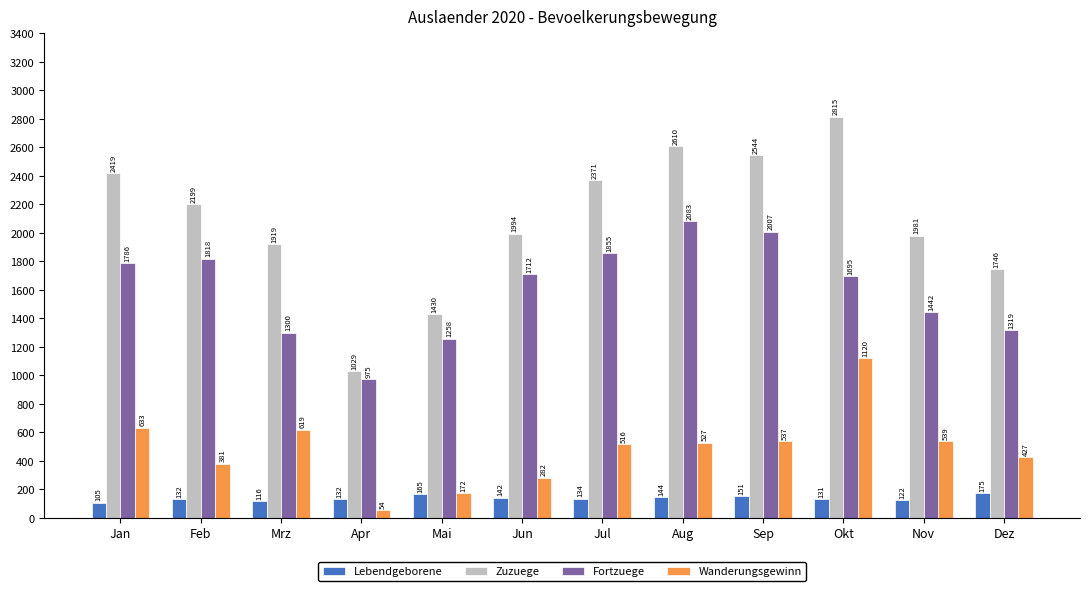

Reading left to right, list all the values displayed in this chart.

Lebendgeborene: Jan=105	Feb=132	Mrz=116	Apr=132	Mai=165	Jun=142	Jul=134	Aug=144	Sep=151	Okt=131	Nov=122	Dez=175
Zuzuege: Jan=2419	Feb=2199	Mrz=1919	Apr=1029	Mai=1430	Jun=1994	Jul=2371	Aug=2610	Sep=2544	Okt=2815	Nov=1981	Dez=1746
Fortzuege: Jan=1786	Feb=1818	Mrz=1300	Apr=975	Mai=1258	Jun=1712	Jul=1855	Aug=2083	Sep=2007	Okt=1695	Nov=1442	Dez=1319
Wanderungsgewinn: Jan=633	Feb=381	Mrz=619	Apr=54	Mai=172	Jun=282	Jul=516	Aug=527	Sep=537	Okt=1120	Nov=539	Dez=427